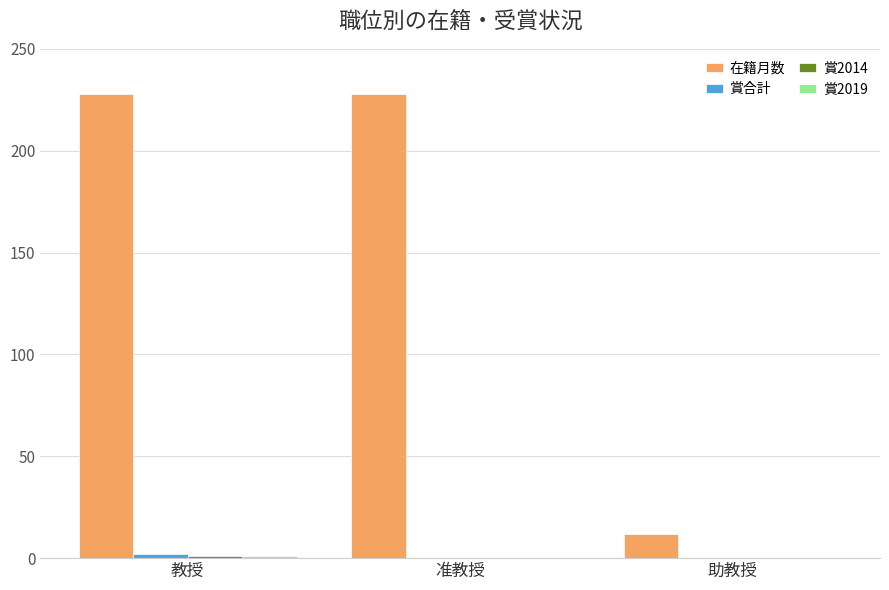

Between 教授 and 助教授, which series saw the biggest shift?

在籍月数